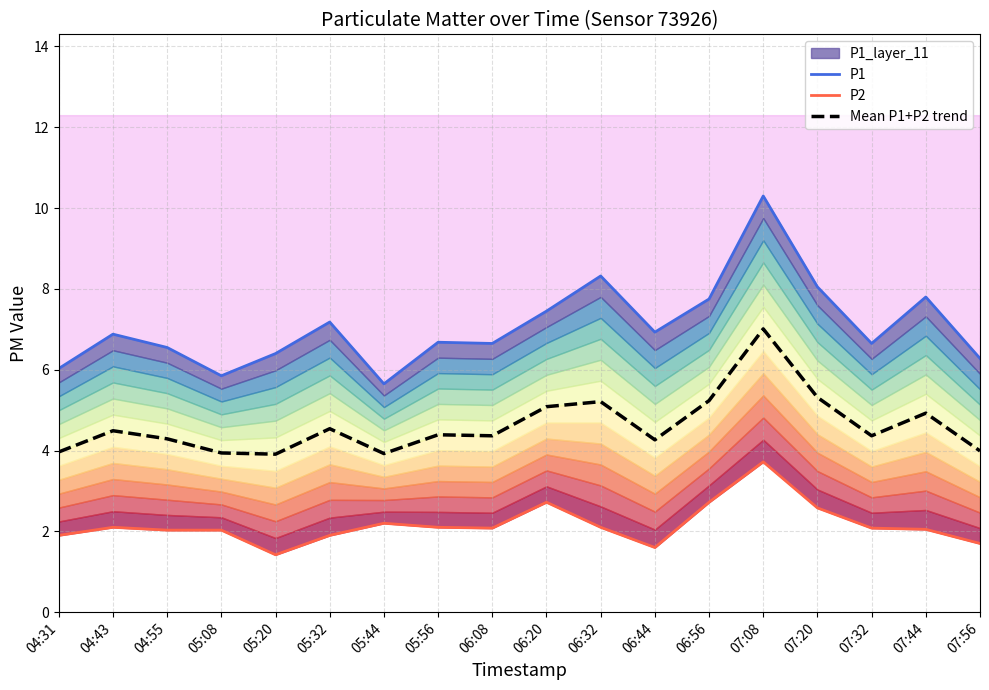

At how many categories does at least one series exceed 8?

3